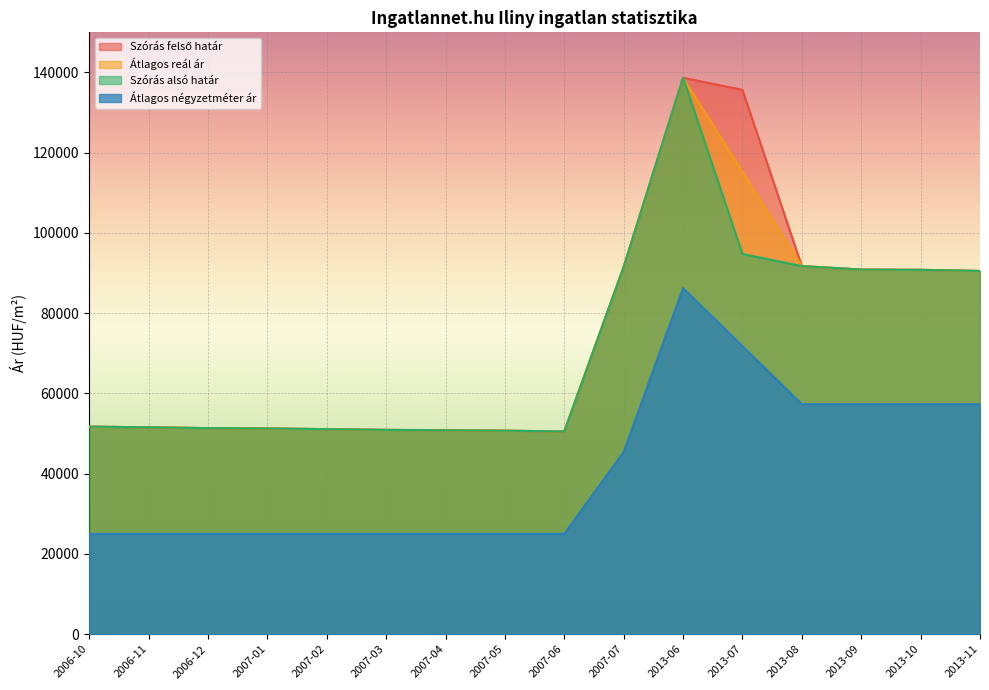

True or false: Szórás alsó határ has a value of 50725 at 2007-05.

True